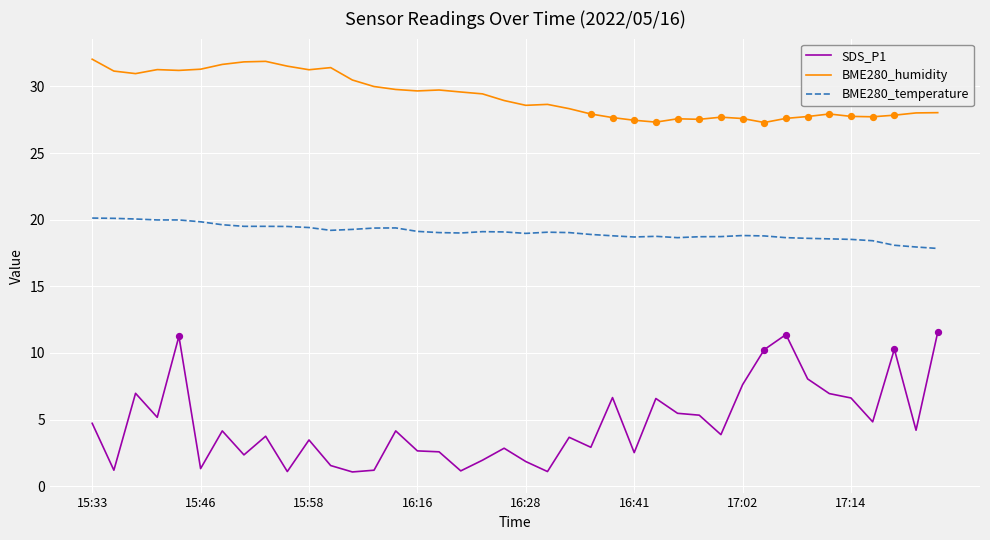

What is the difference between the maximum and minimum values in the BME280_temperature series?

2.3